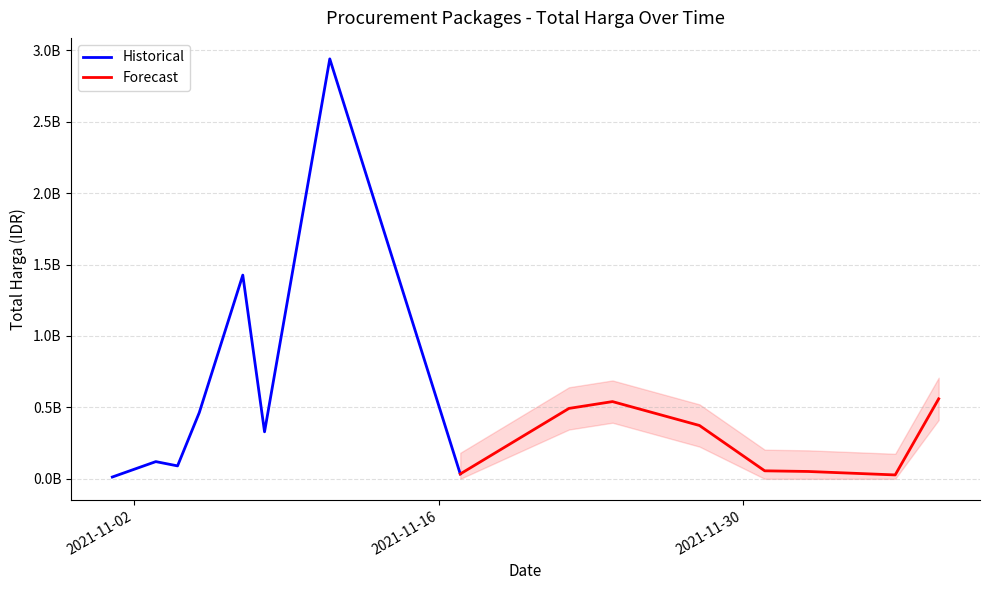

True or false: Historical has more than 2 interior local peaks.

True